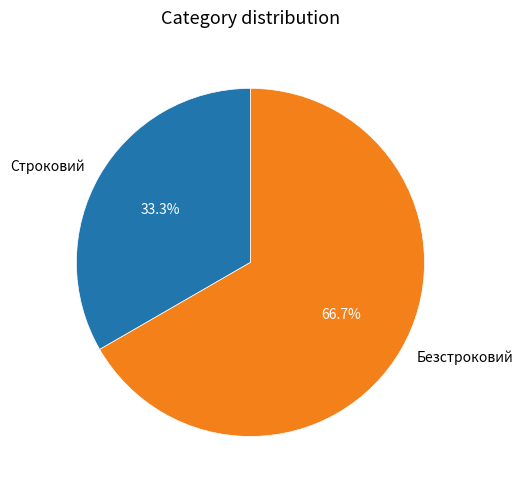

Between Строковий and Безстроковий, which is larger?

Безстроковий